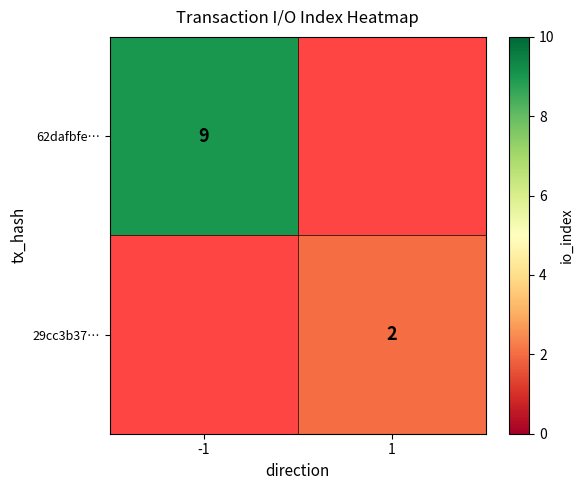

Is the value of 29cc3b37… at 1 greater than the value of 62dafbfe… at -1?

No